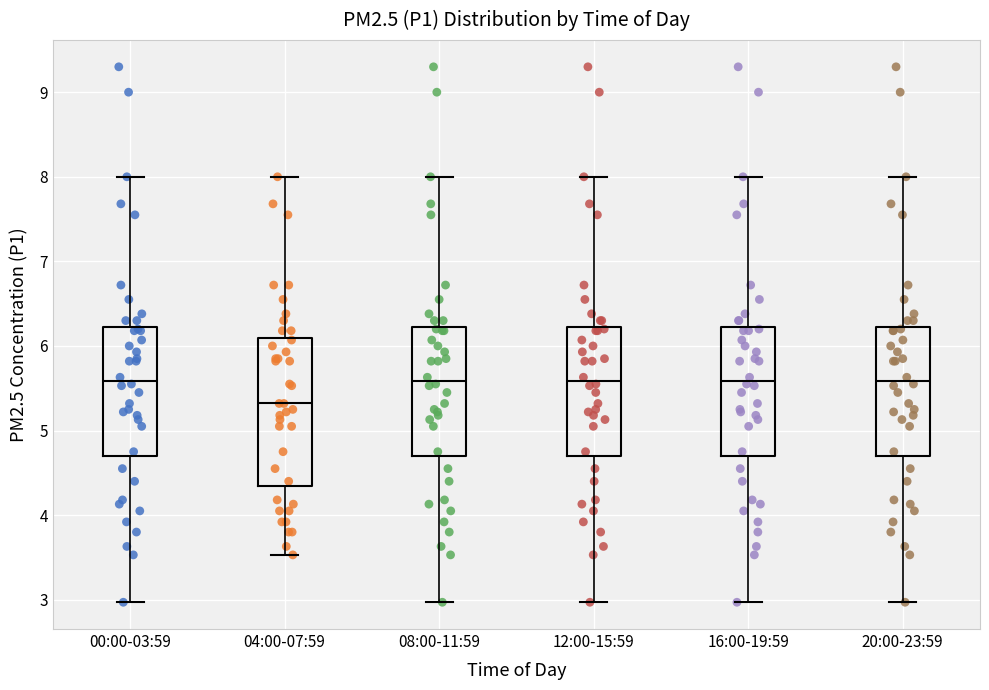

Reading left to right, transcribe this box plot: for each box, give where its median line is, the range the box spans, and where its two whiskers end, as read against the y-axis. The values are not printed on the chart, so give them approximately, as read against the axis.

00:00-03:59: median 5.6, box 4.7 to 6.2, whiskers 3.0 to 8.0
04:00-07:59: median 5.3, box 4.3 to 6.1, whiskers 3.5 to 8.0
08:00-11:59: median 5.6, box 4.7 to 6.2, whiskers 3.0 to 8.0
12:00-15:59: median 5.6, box 4.7 to 6.2, whiskers 3.0 to 8.0
16:00-19:59: median 5.6, box 4.7 to 6.2, whiskers 3.0 to 8.0
20:00-23:59: median 5.6, box 4.7 to 6.2, whiskers 3.0 to 8.0